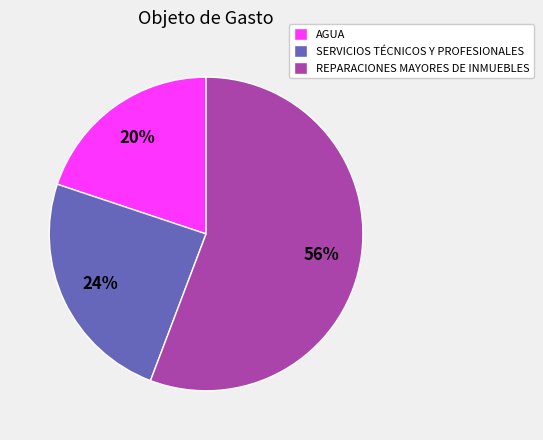

Does AGUA account for over 50% of the chart?

No